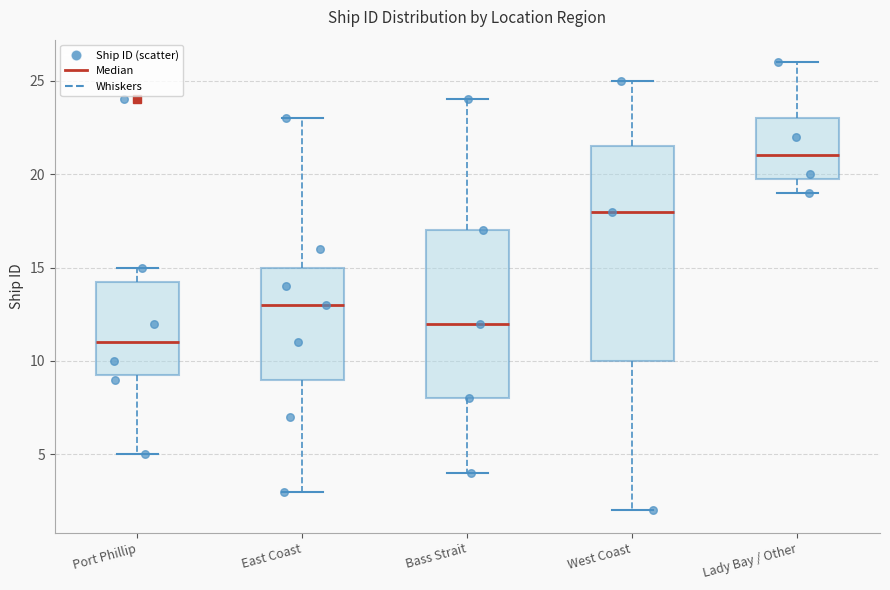

Which box is the tallest, from its lower edge to its upper edge?

West Coast